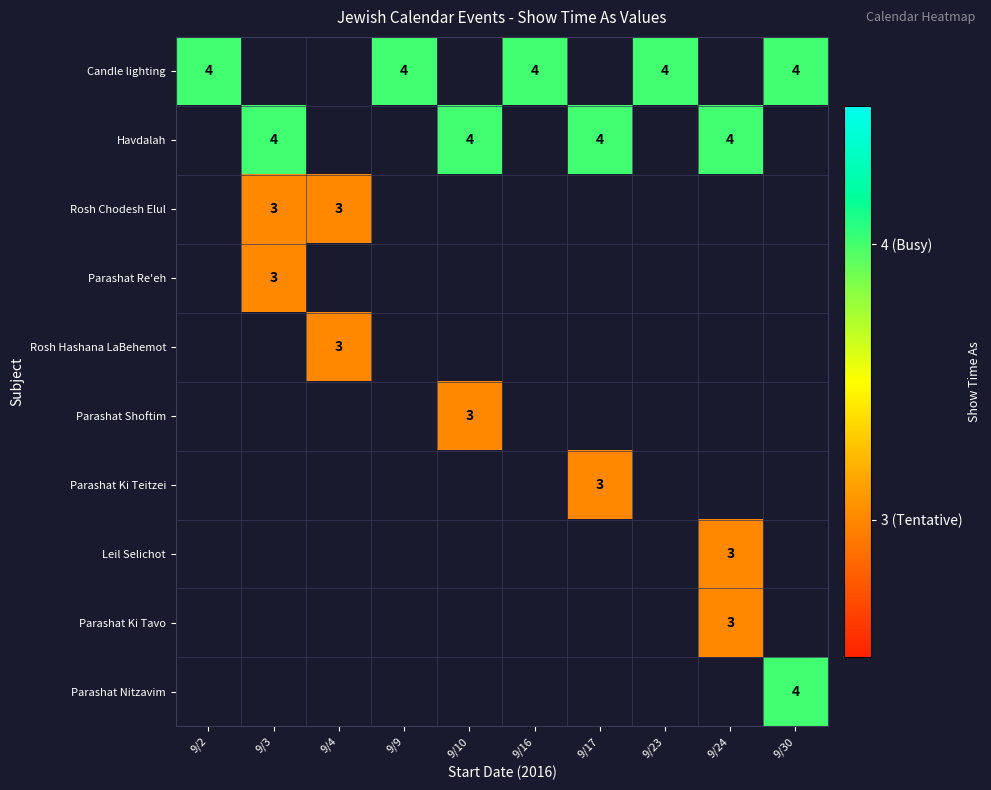

What is the sum of the Havdalah values at 9/17 and 9/10?

8